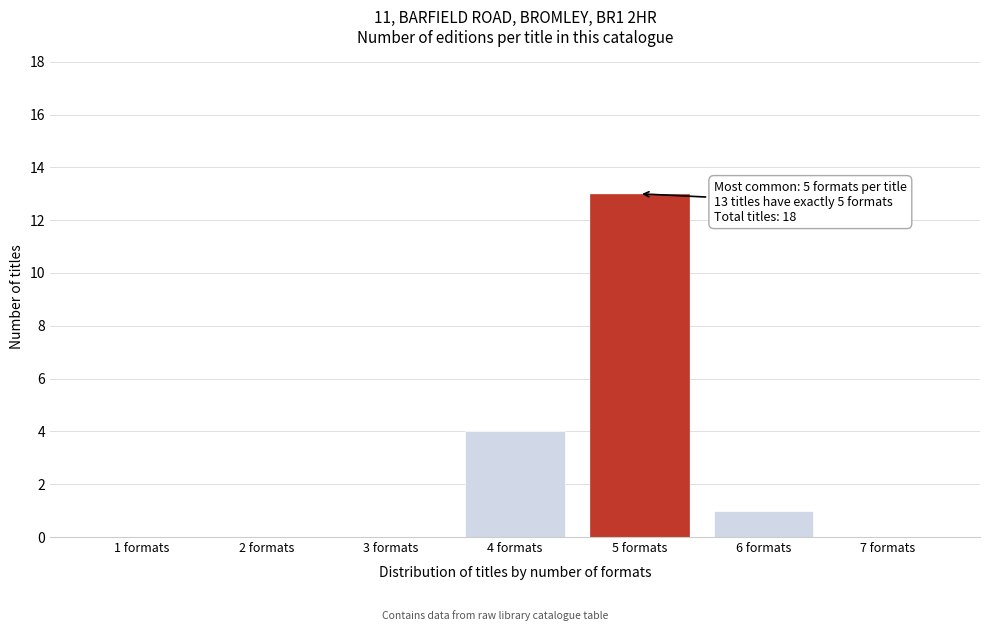

Reading right to left, transcribe all the data shown in this chart.

7 formats=0	6 formats=1	5 formats=13	4 formats=4	3 formats=0	2 formats=0	1 formats=0